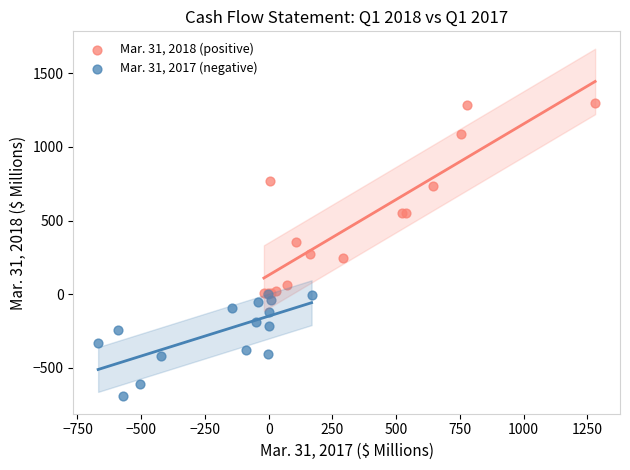

What are all the series names shown in the legend?

Mar. 31, 2018 (positive), Mar. 31, 2017 (negative)